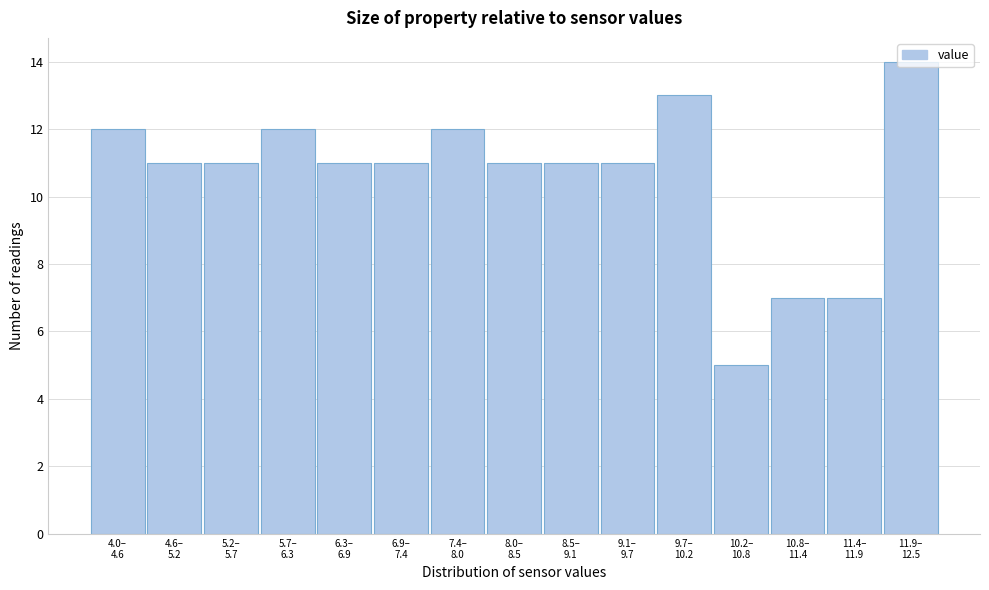

What is the difference between the maximum and second lowest values?

7